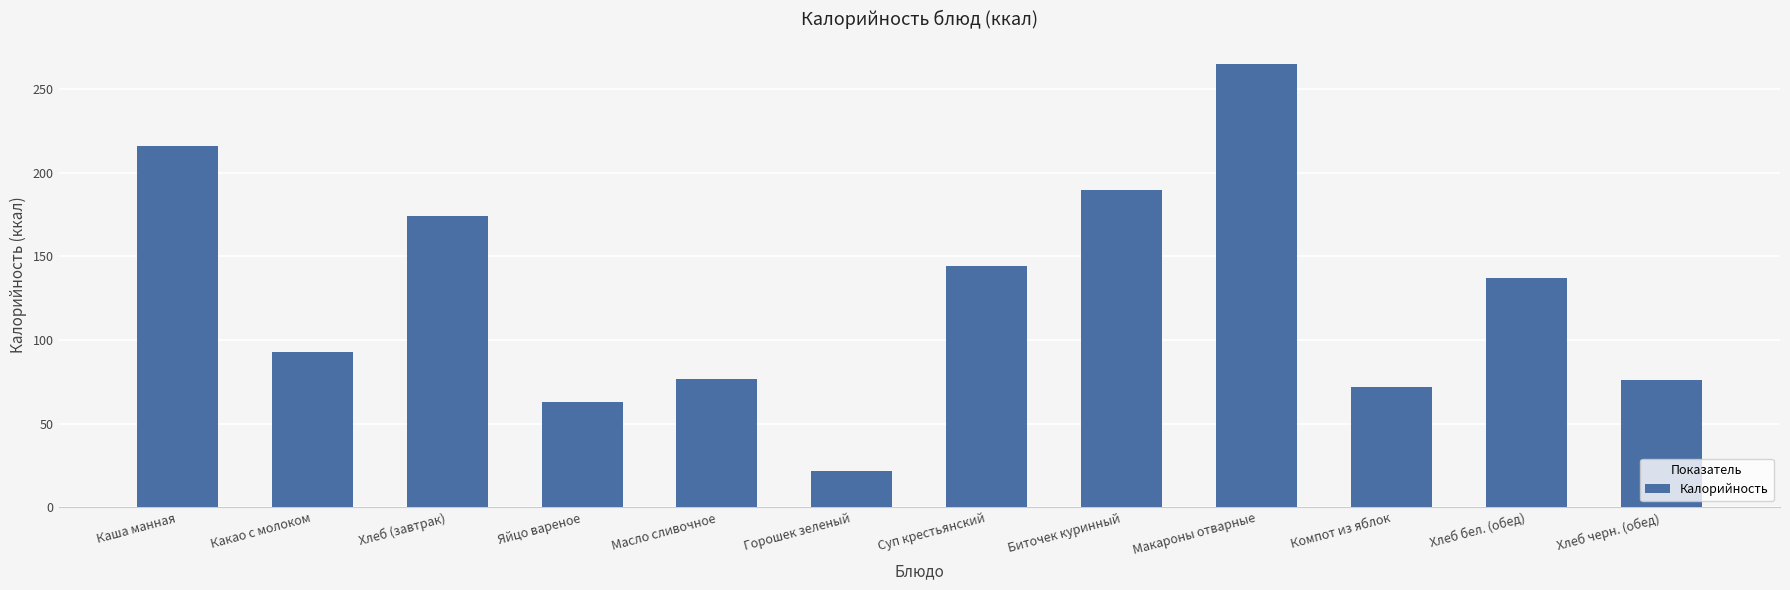

At which label is the value closest to 143?

Суп крестьянский